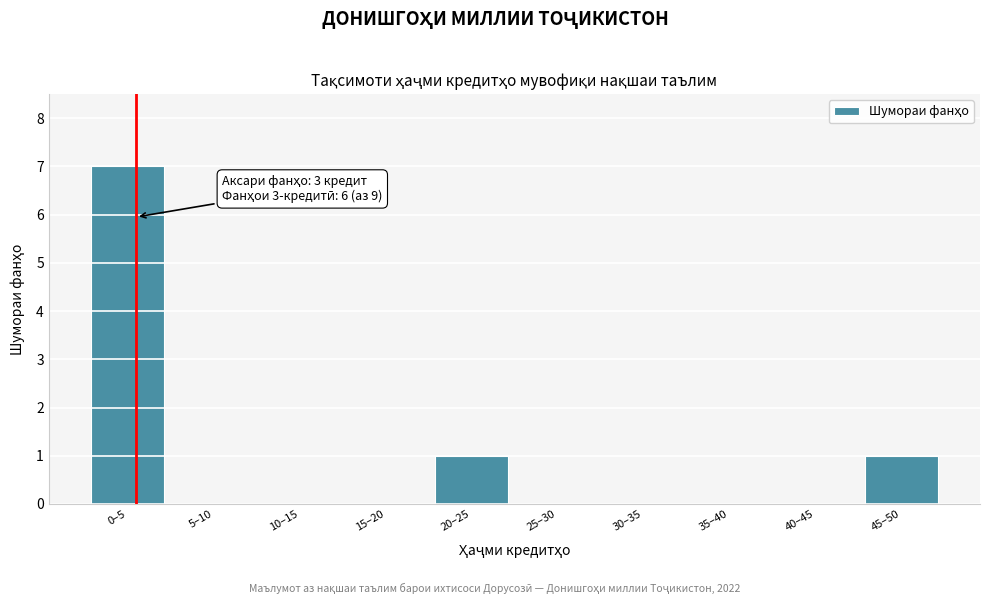

Reading left to right, what are all the values shown in this chart?

0–5=7	5–10=0	10–15=0	15–20=0	20–25=1	25–30=0	30–35=0	35–40=0	40–45=0	45–50=1